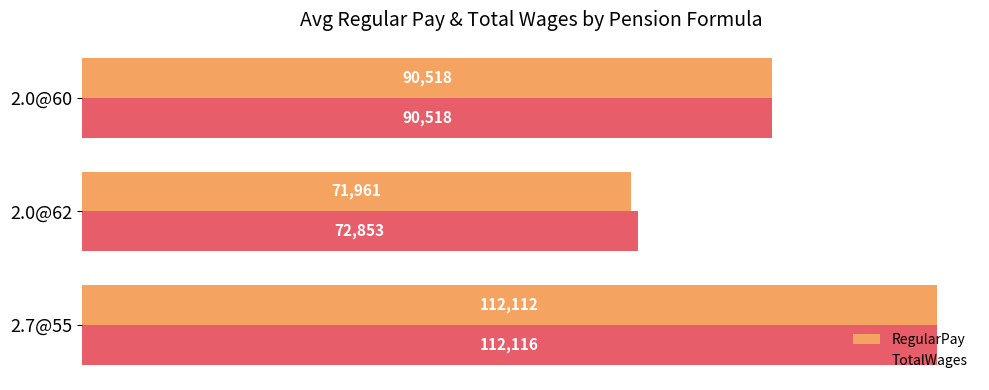

Which series changed the most between 2.7@55 and 2.0@62?

RegularPay